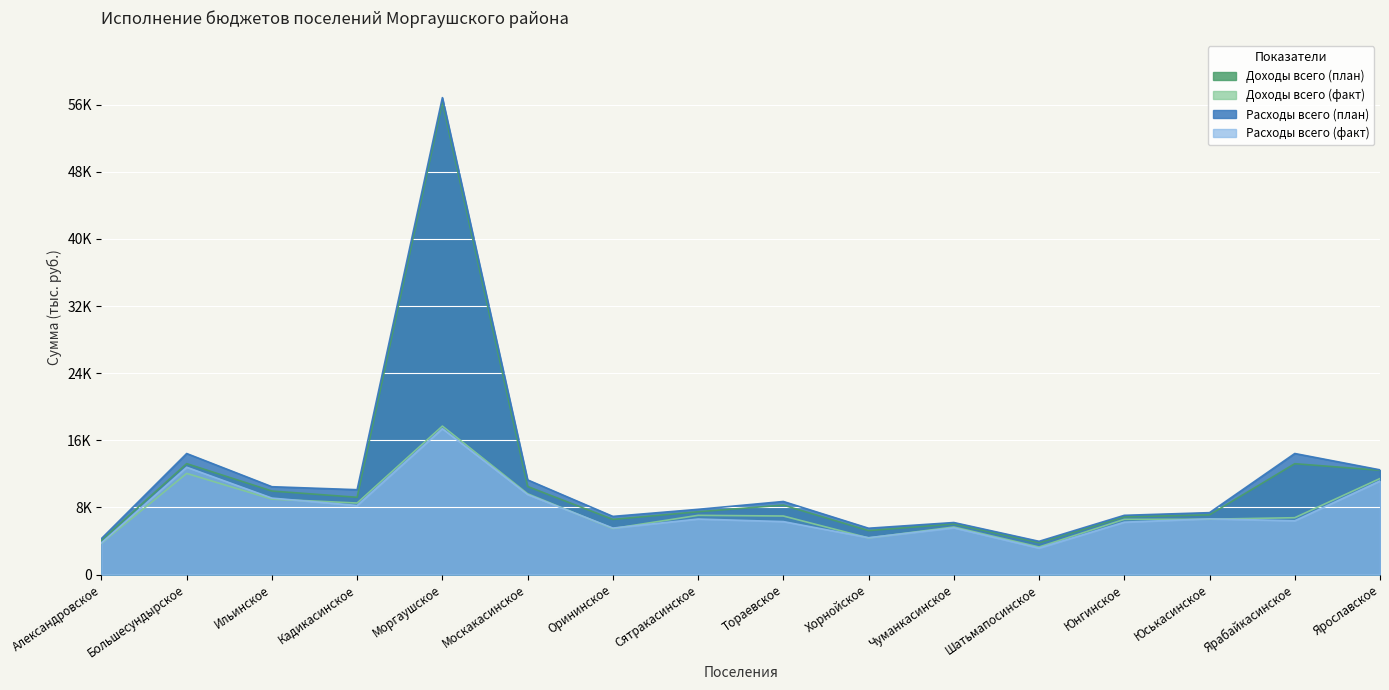

What is the smallest value displayed?

3151.8